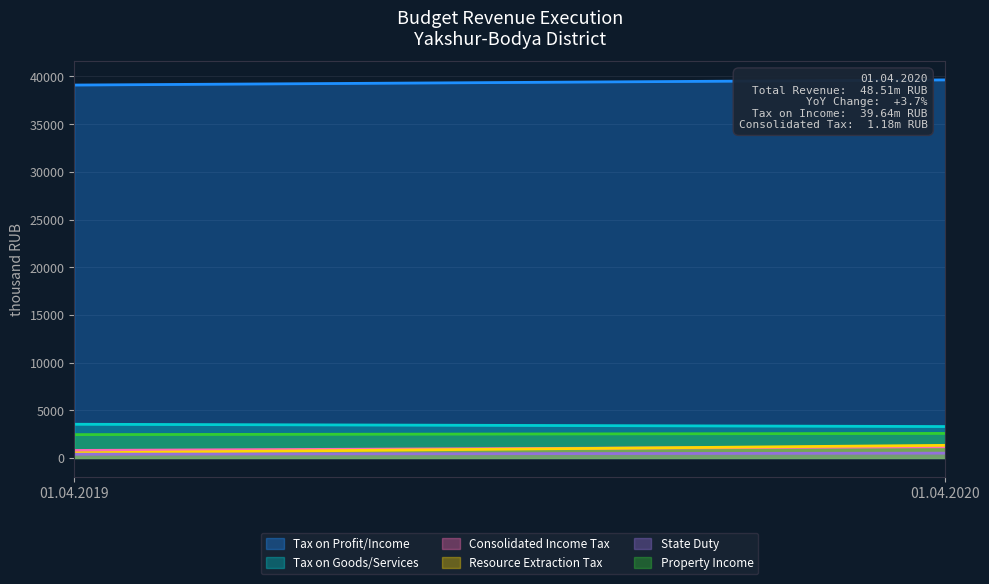

The Tax on Profit/Income series shows 39640.5 at 01.04.2020. True or false?

True